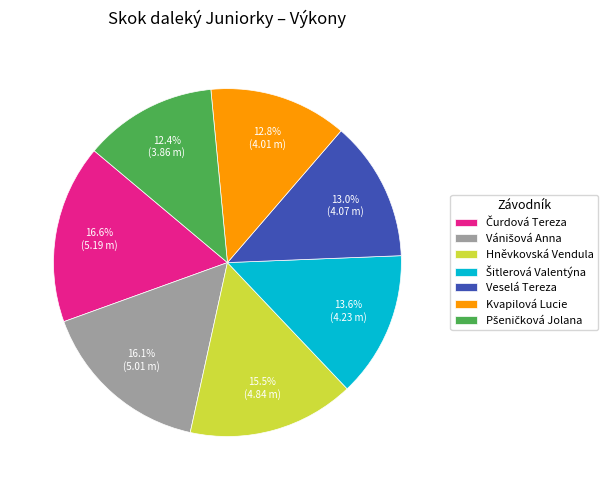

How much of the chart is everything except Hněvkovská Vendula?

84.5%